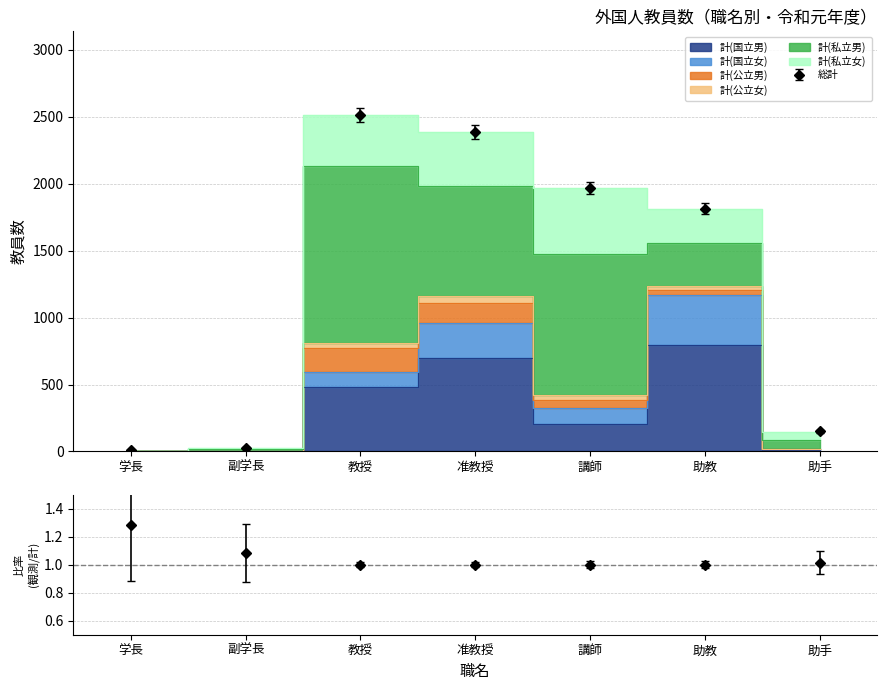

Which series has the largest range (max minus min)?

計(私立男)